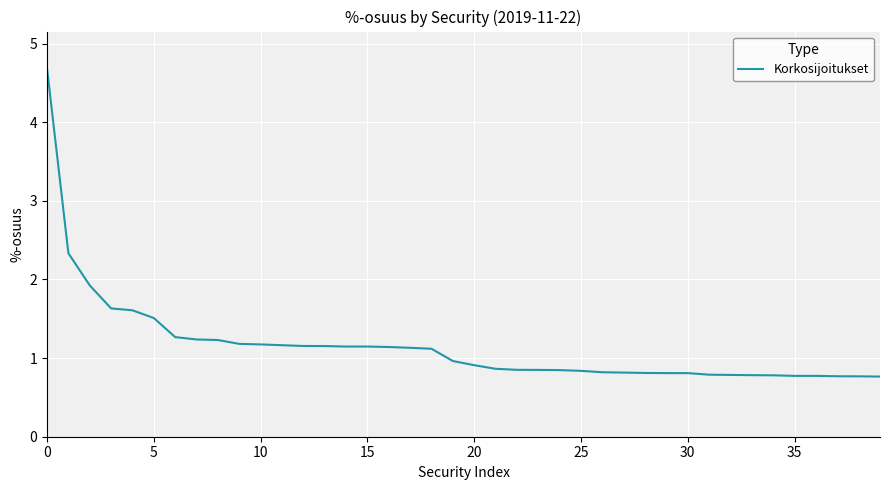

What is the minimum value shown in the chart?

0.8